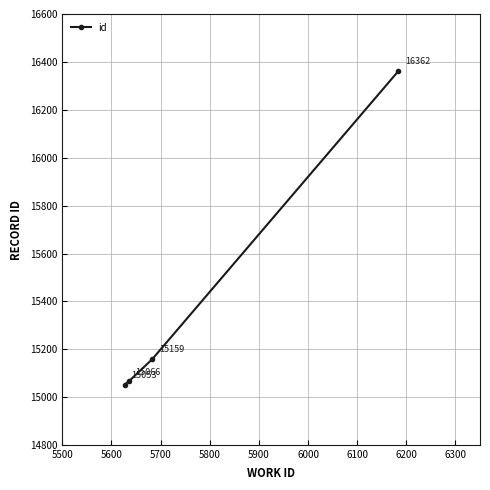

How many values are below 15159?

2